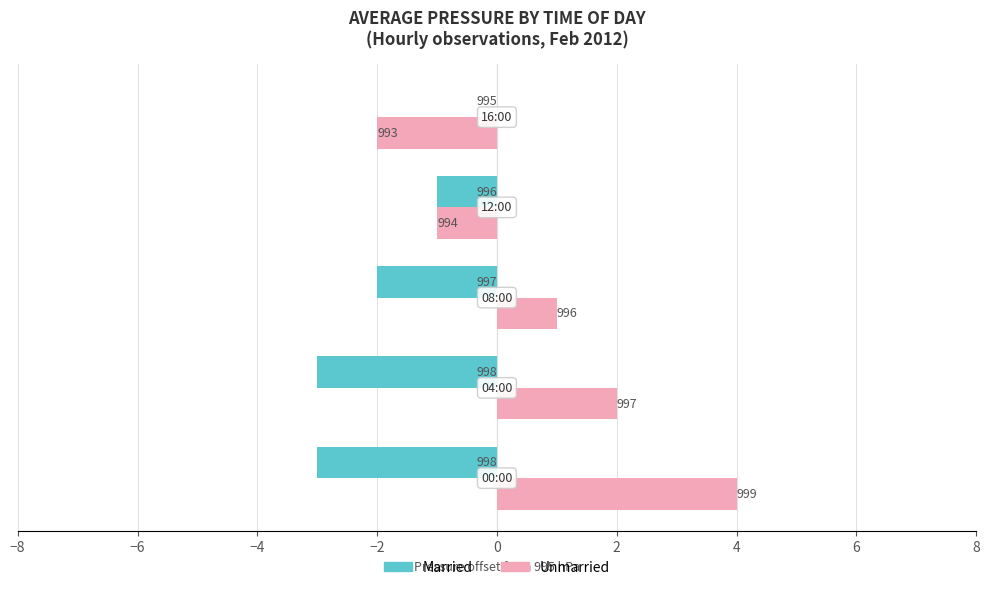

What are all the series names shown in the legend?

Married, Unmarried